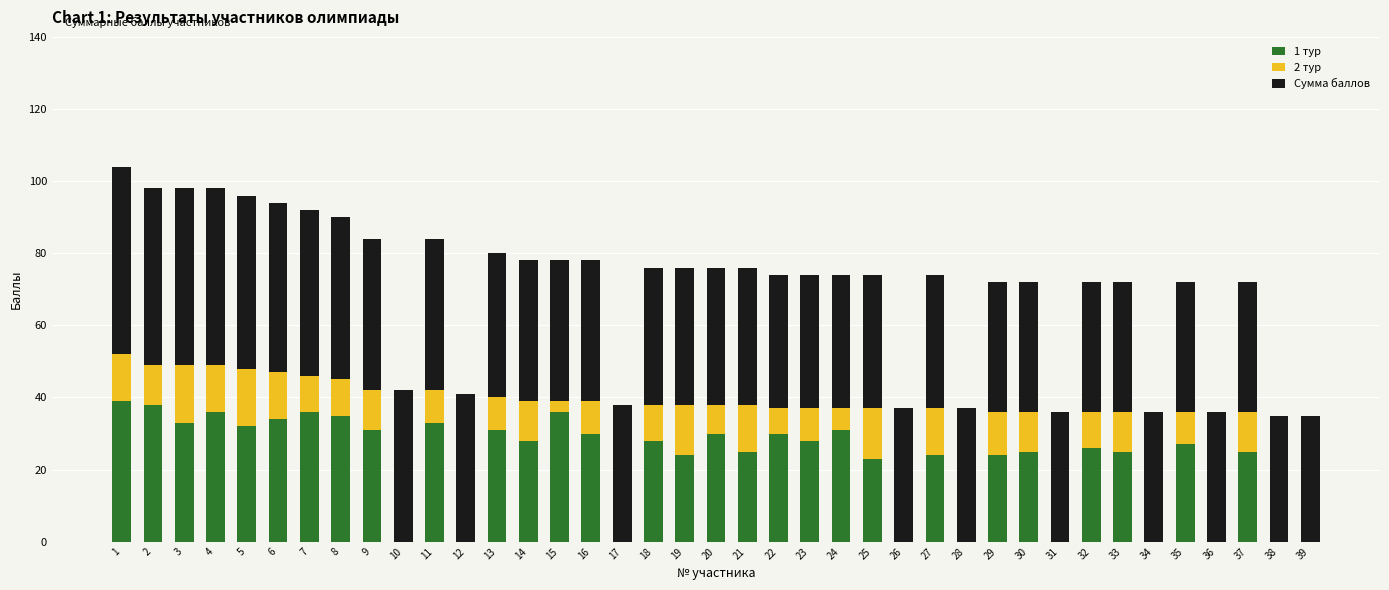

Are the bars horizontal?

No